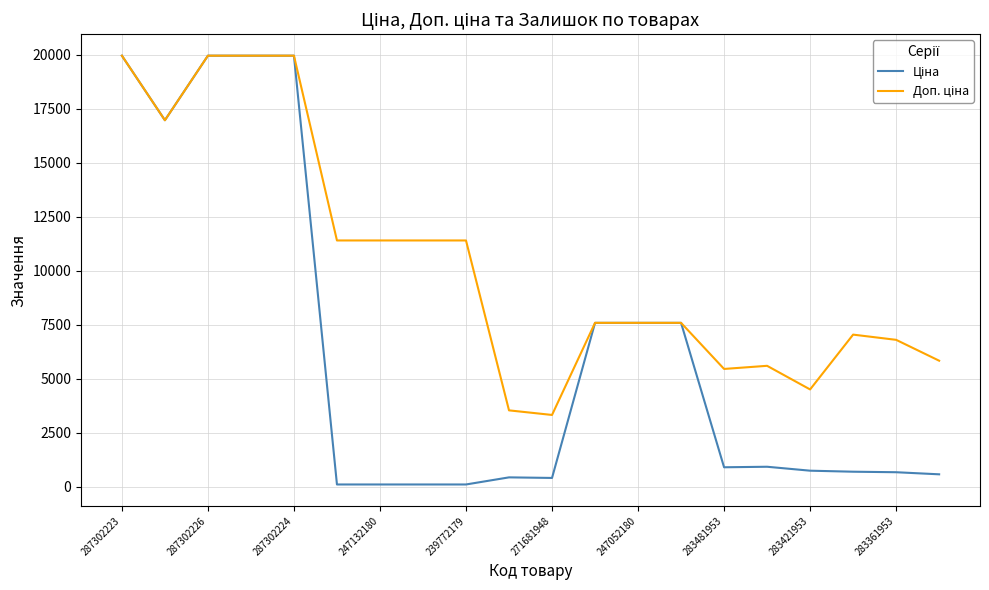

Reading left to right, transcribe all the data shown in this chart.

Ціна: 19964.2	16976.3	19964.2	19964.2	19964.2	114.1	114.1	114.1	114.1	443.1	416.6	7596.5	7596.5	7596.5	910.4	934.5	752.2	705.1	681.0	584.4
Доп. ціна: 19964.2	16976.3	19964.2	19964.2	19964.2	11410.0	11410.0	11410.0	11410.0	3545.0	3332.5	7596.5	7596.5	7596.5	5462.3	5607.2	4513.3	7051.3	6809.8	5843.9